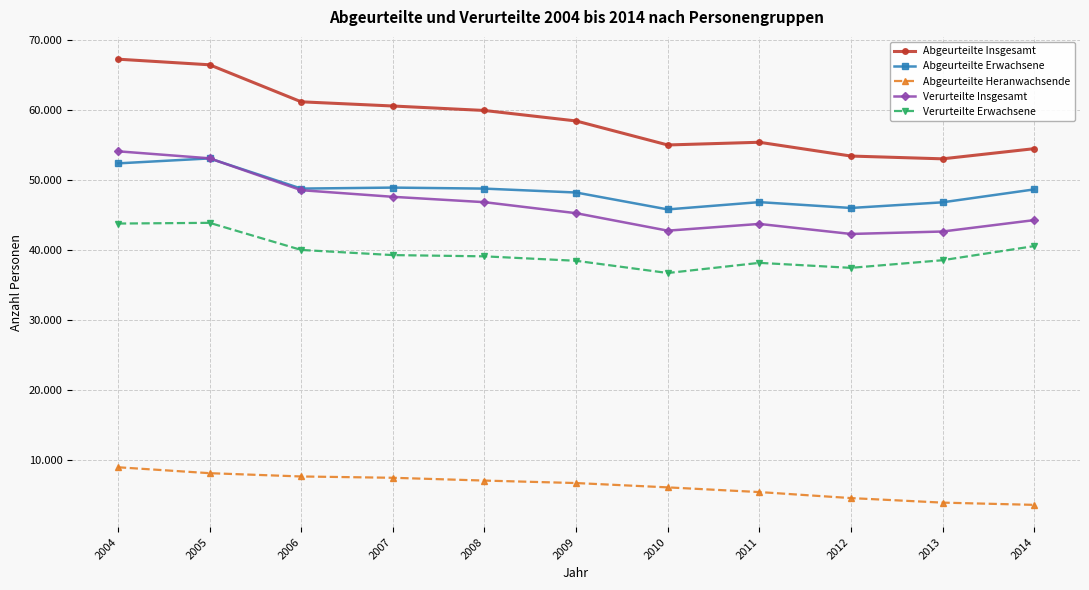

Is this an area chart (filled region under the line)?

No